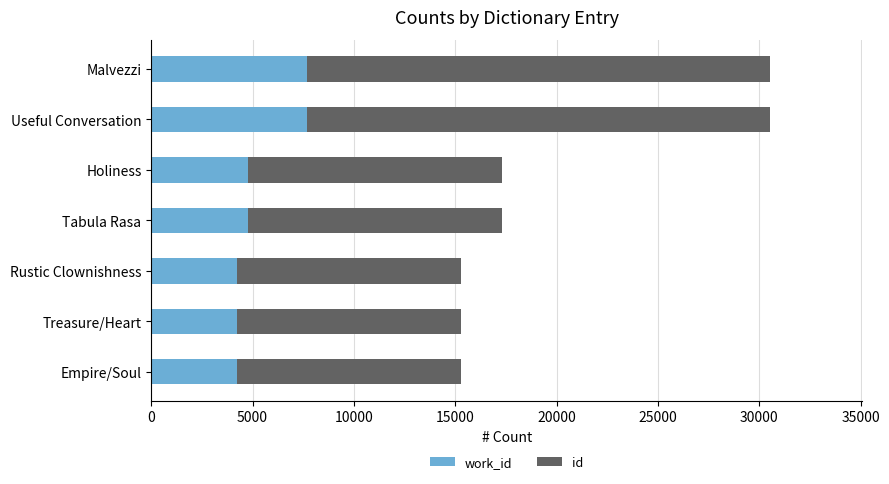

What is the total value across all series at Malvezzi?

30505